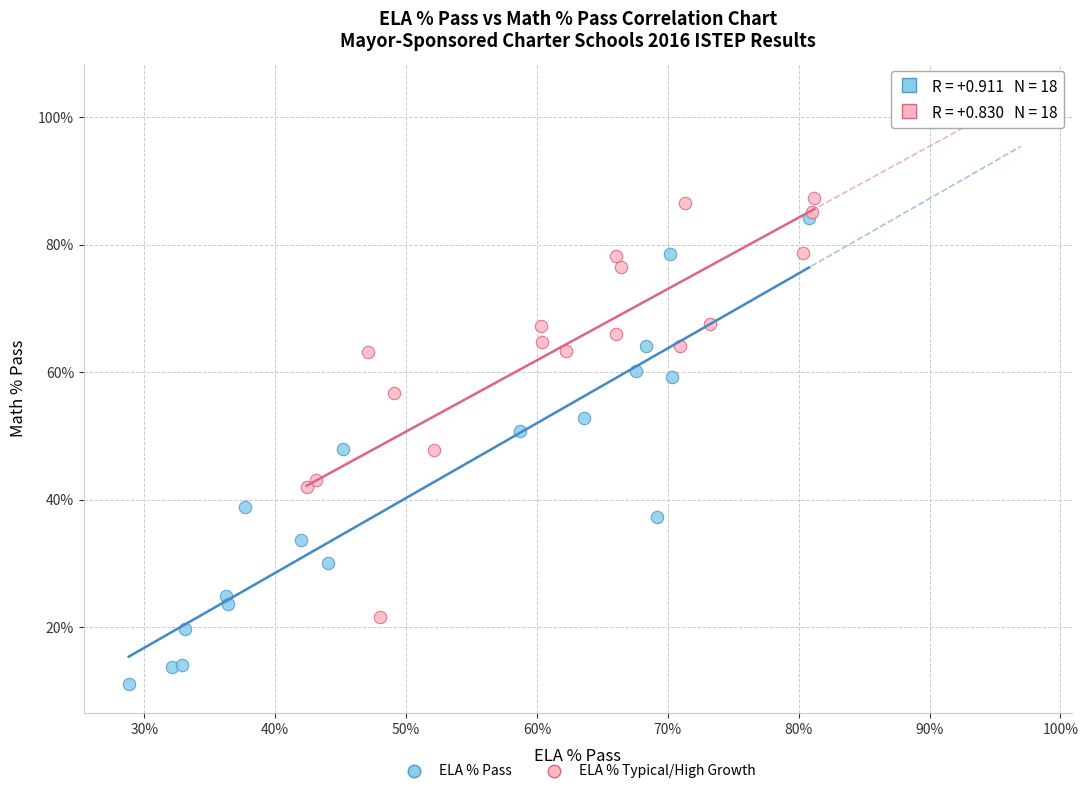

What are all the series names shown in the legend?

ELA % Pass, ELA % Typical/High Growth